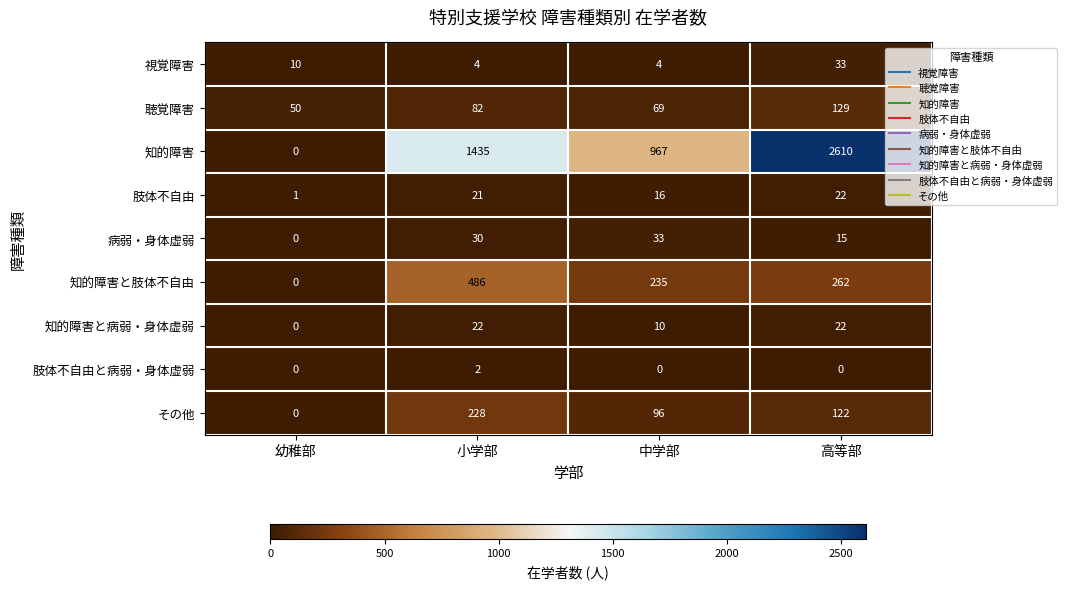

Which series changed the most between 幼稚部 and 小学部?

知的障害